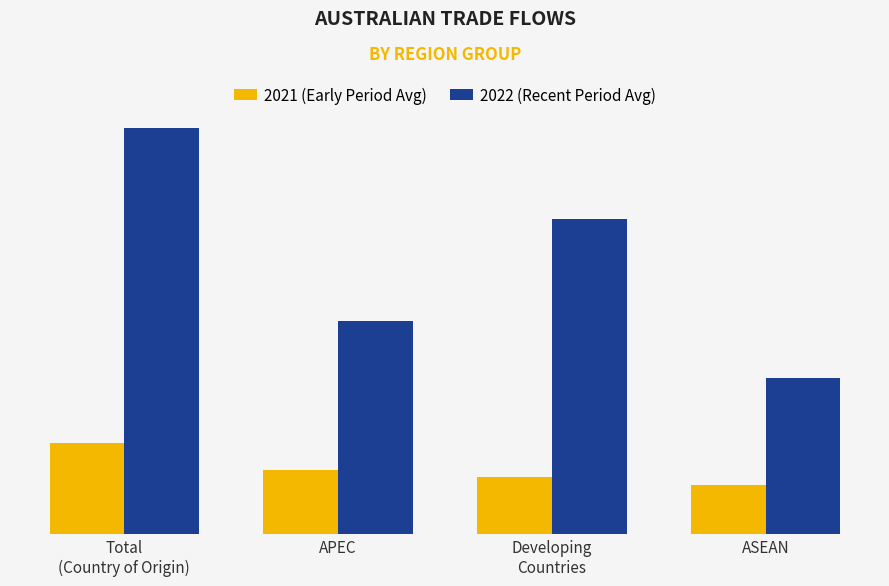

What is the difference between the highest and lowest values at APEC?

39